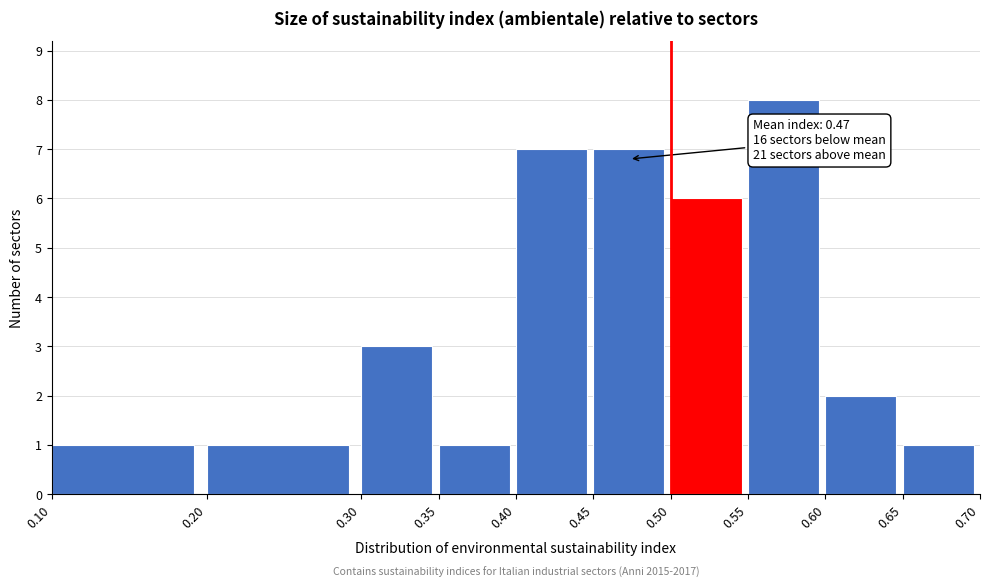

Over which range of the x-axis is the bar tallest?

0.55 to 0.60